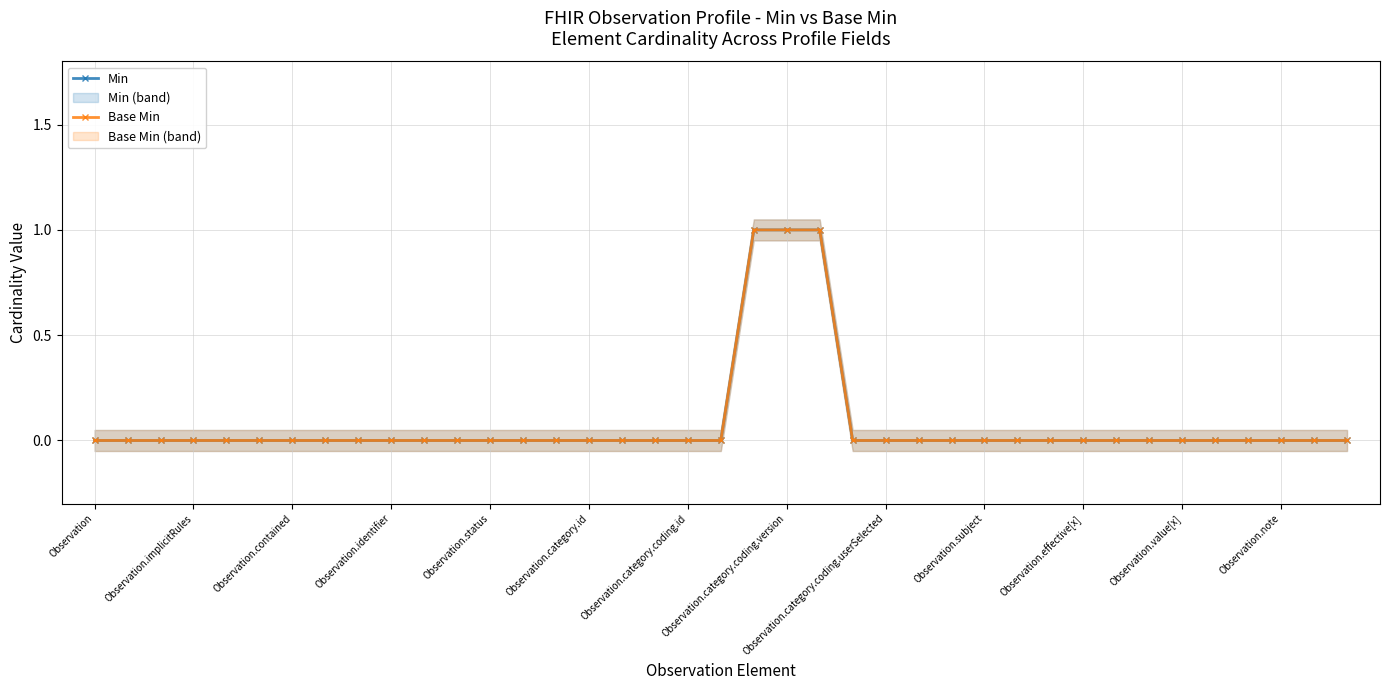

What is the sum of all Base Min values?

3